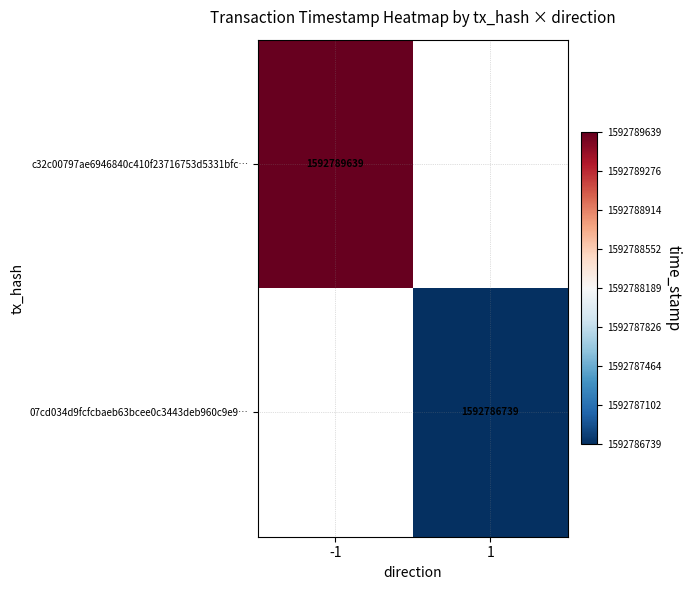

Is it true that c32c00797ae6946840c410f23716753d5331bfc… equals 952753912 at -1?

False